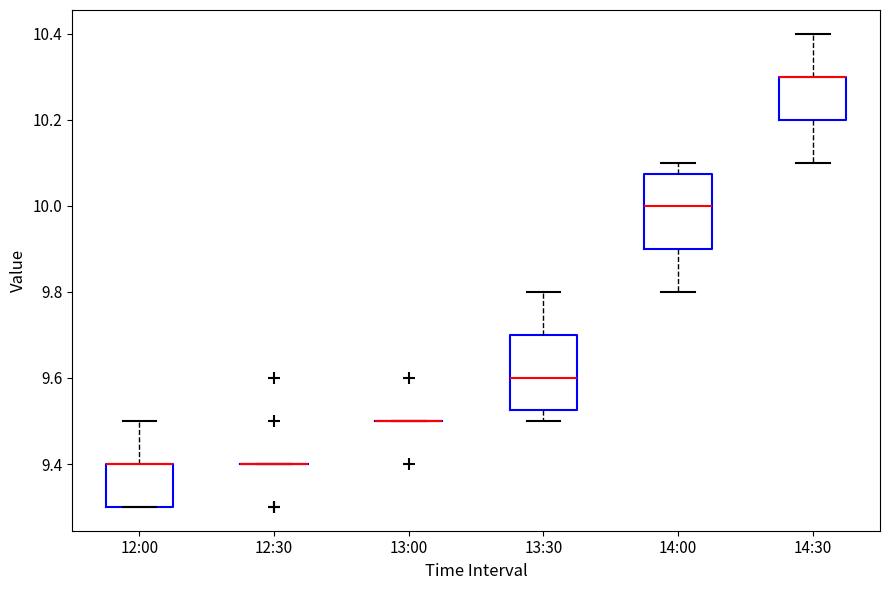

Where is the upper edge of the box for 13:30 on the y-axis? The values are not printed on the chart, so give them approximately, as read against the axis.

9.70